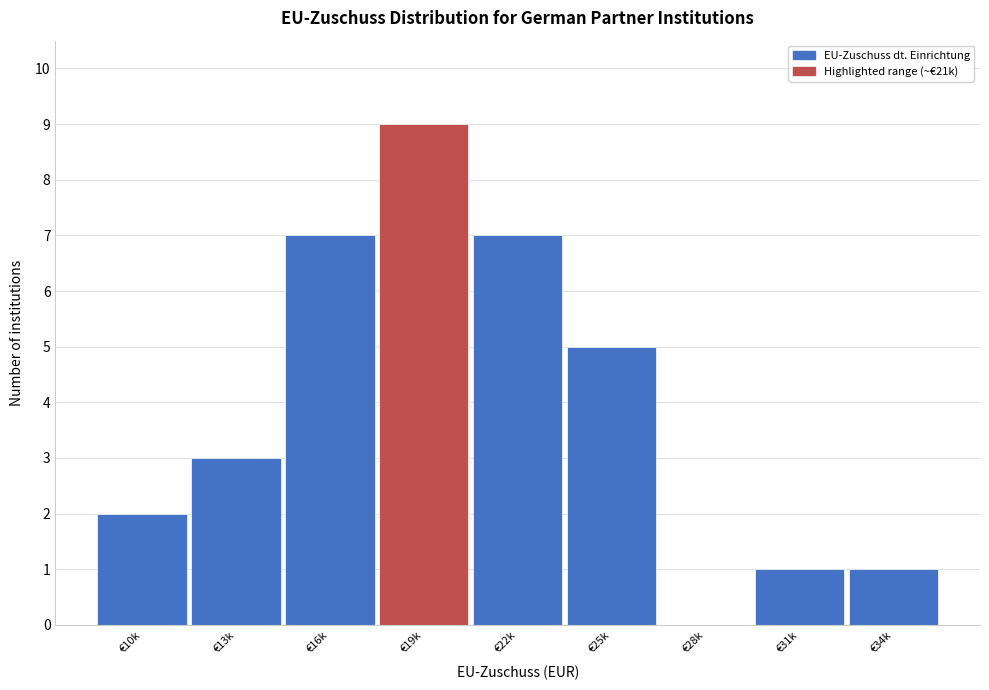

Reading right to left, list all the values displayed in this chart.

€34k=1	€31k=1	€28k=0	€25k=5	€22k=7	€19k=9	€16k=7	€13k=3	€10k=2